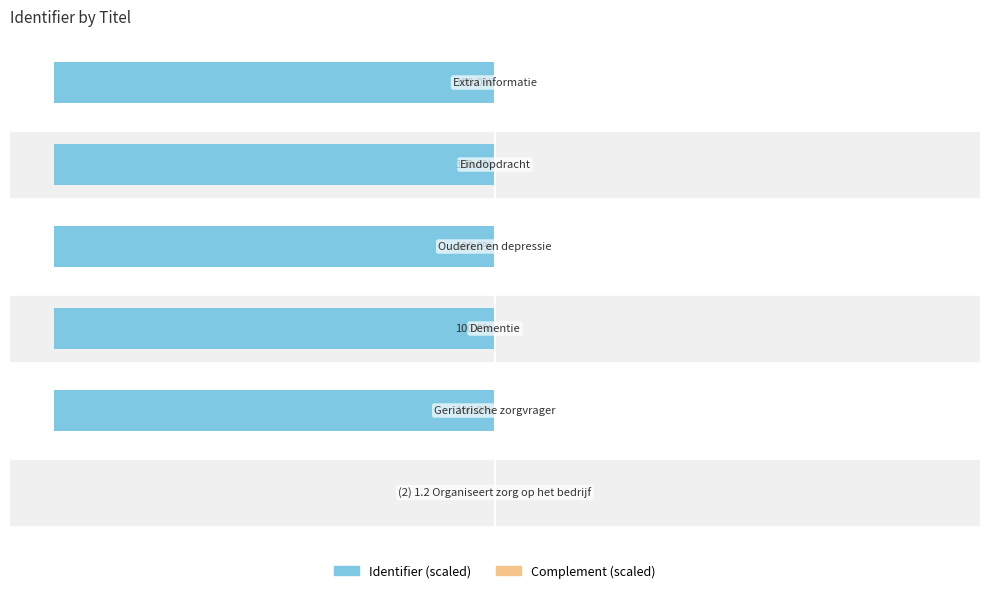

What is the smallest value displayed?

-100.0